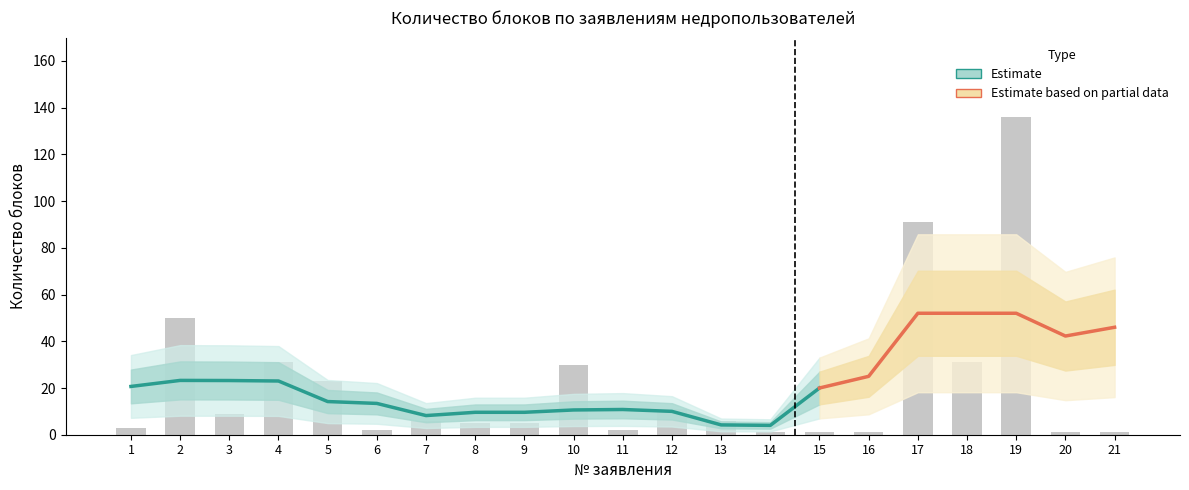

Does the chart contain any negative values?

No